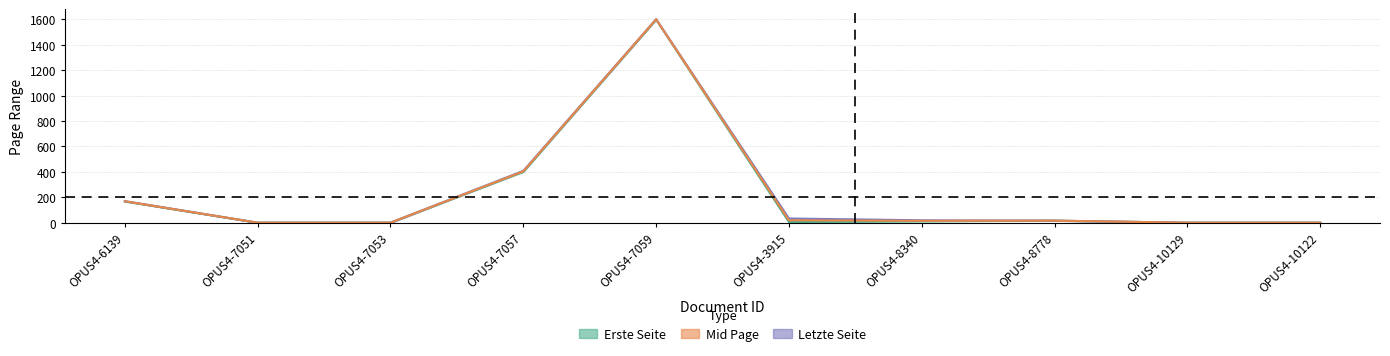

How many lines are shown in the chart?

1